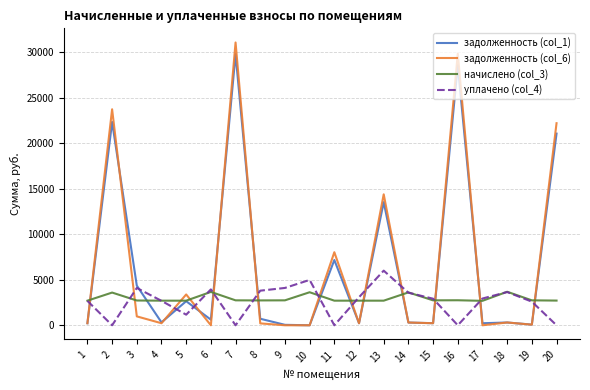

What is the total value across all series at 18?

7943.7